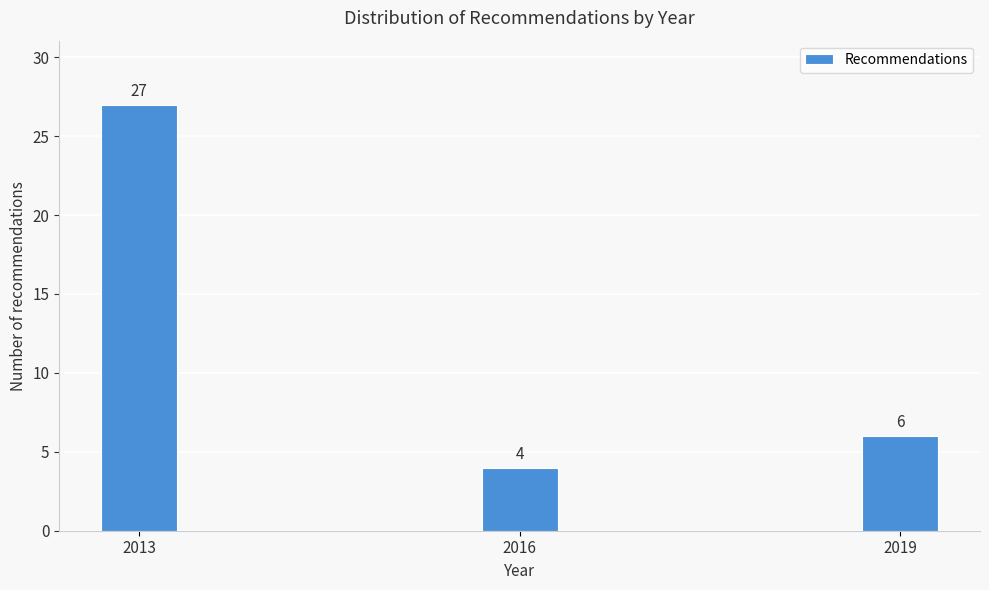

Reading left to right, what are all the values shown in this chart?

27	4	6